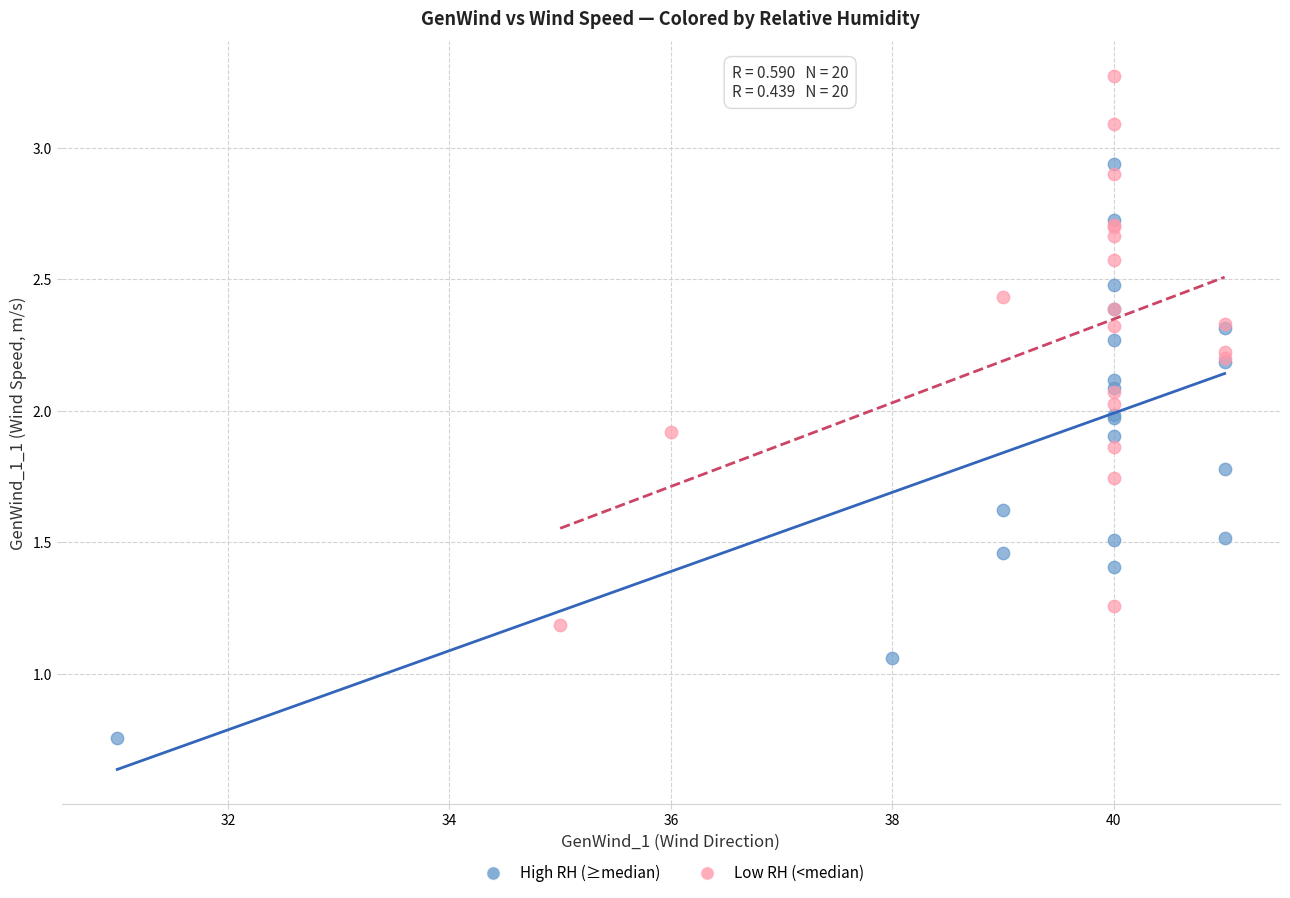

Which series contains the lowest Y value?

High RH (≥median)